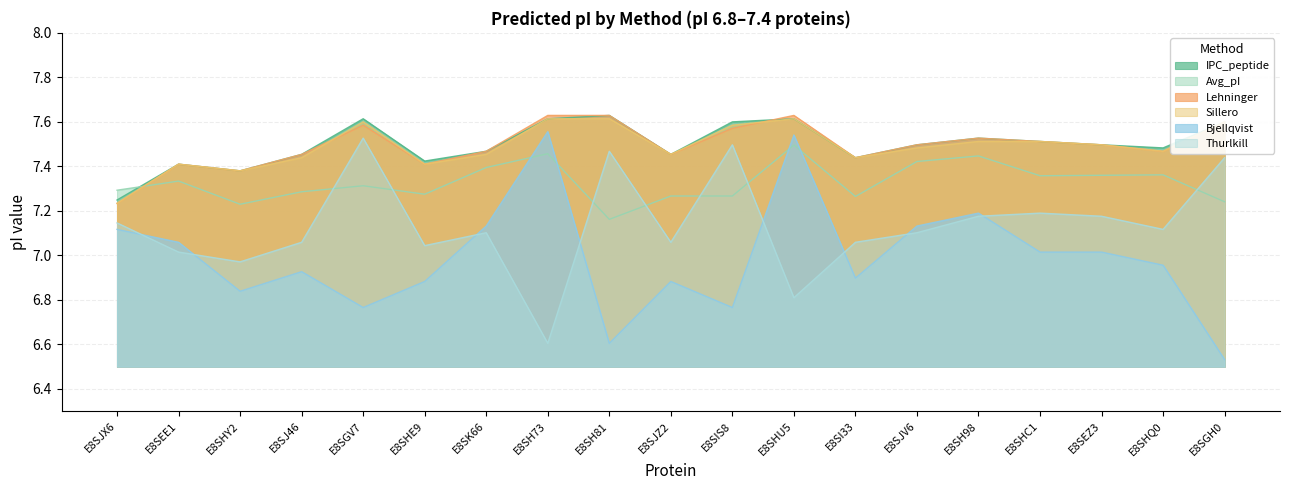

At E8SHU5, list the series in order from smallest to largest.

Thurlkill, Avg_pI, Bjellqvist, IPC_peptide, Sillero, Lehninger